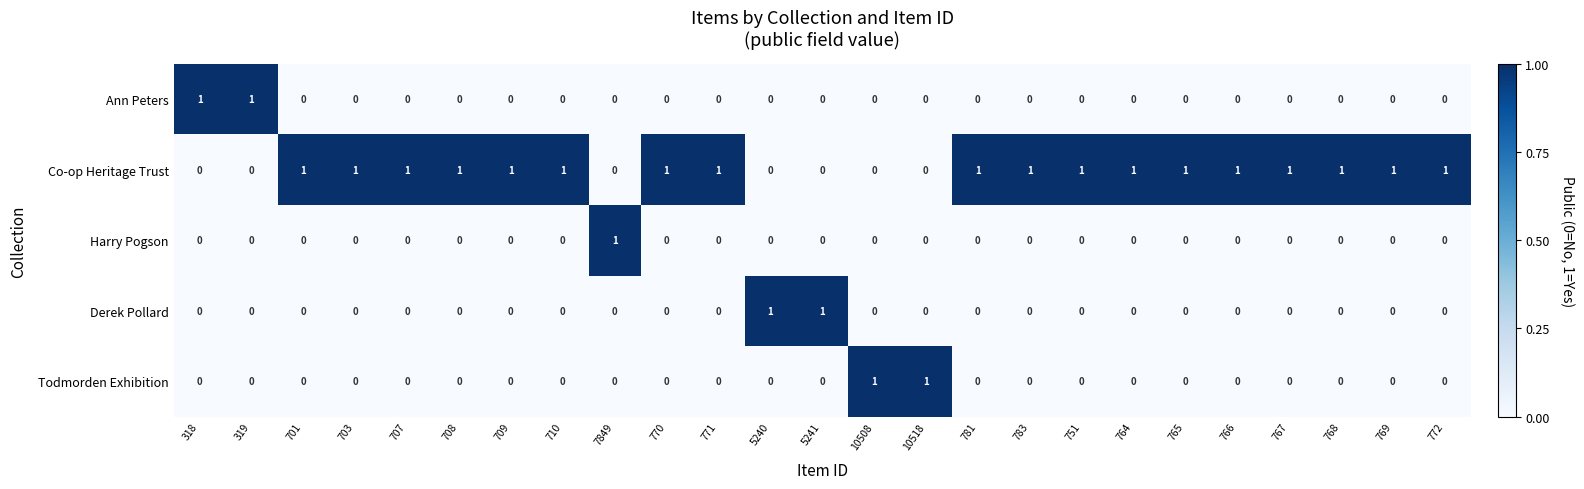

The Harry Pogson series shows 0 at 770. True or false?

True